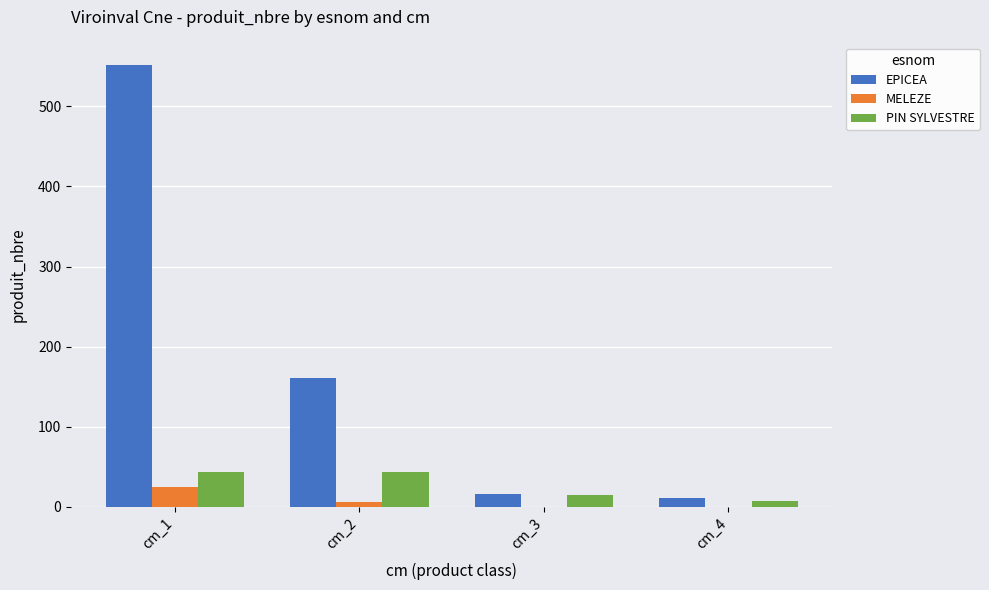

The value of EPICEA at cm_1 is 261. True or false?

False